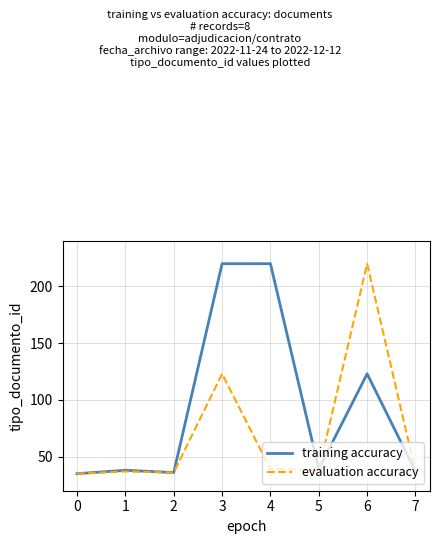

List the series in order of their overall mean, lowest first.

evaluation accuracy, training accuracy